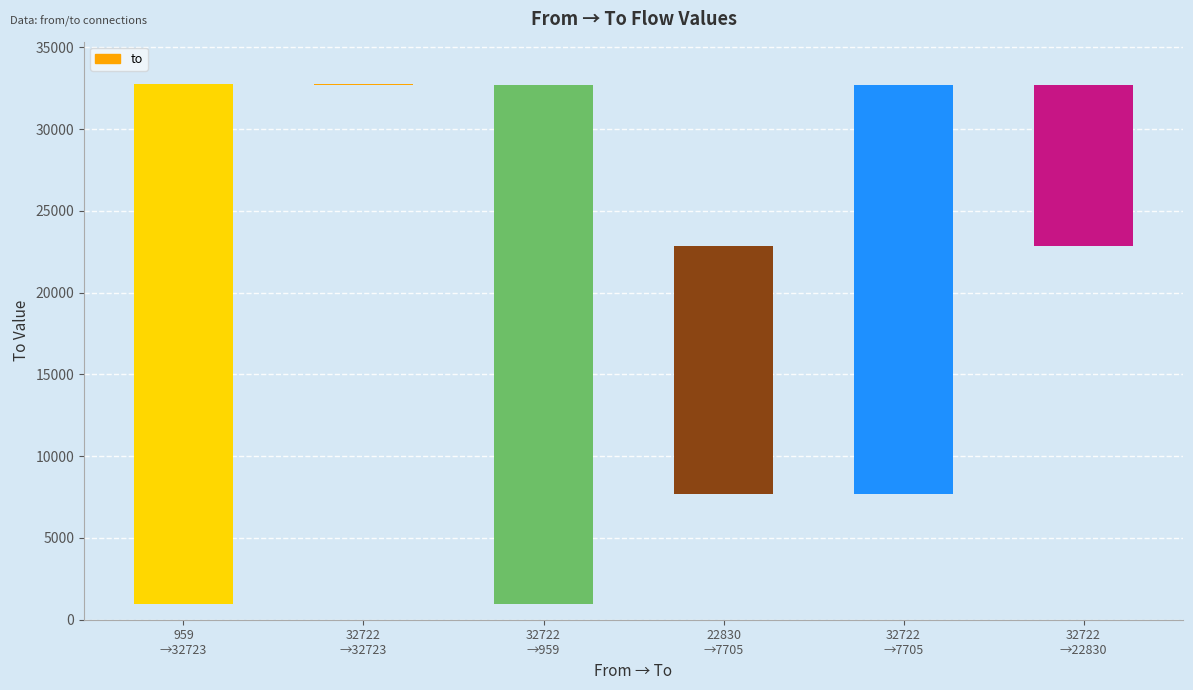

Count the number of categories in the chart.

6